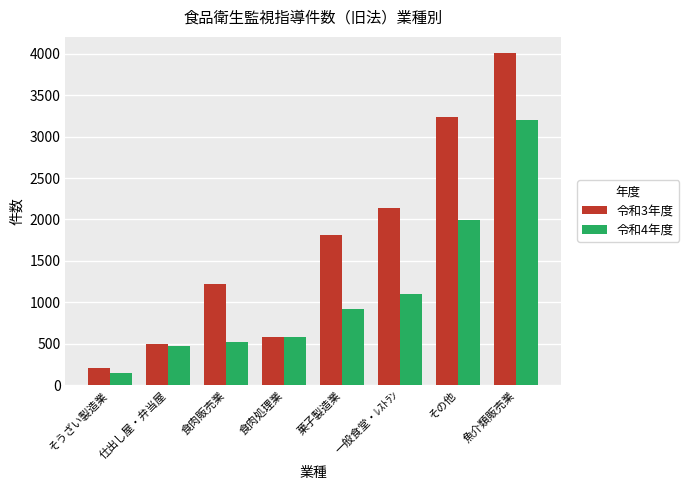

True or false: 令和3年度 has a value of 498 at 仕出し屋・弁当屋.

True